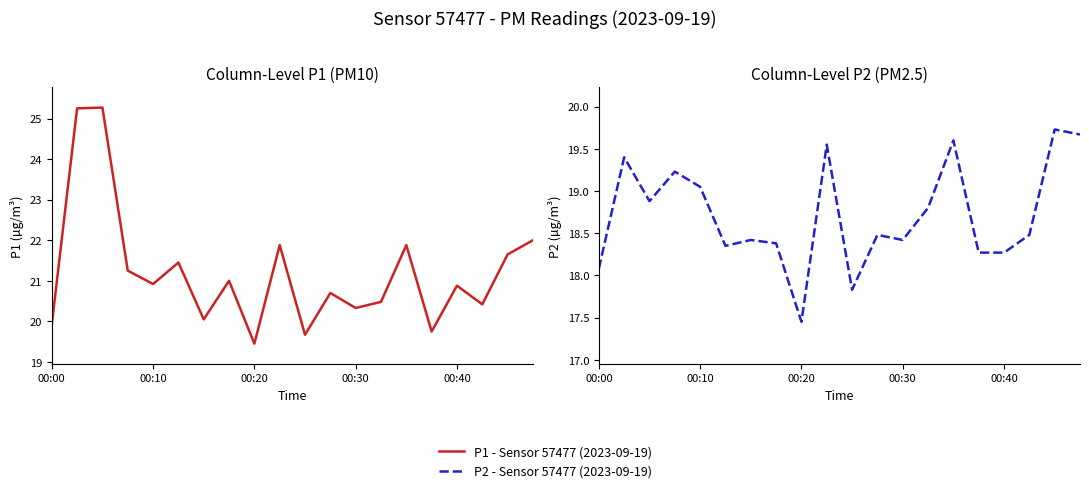

What is the total value across all series at 00:30?

38.8